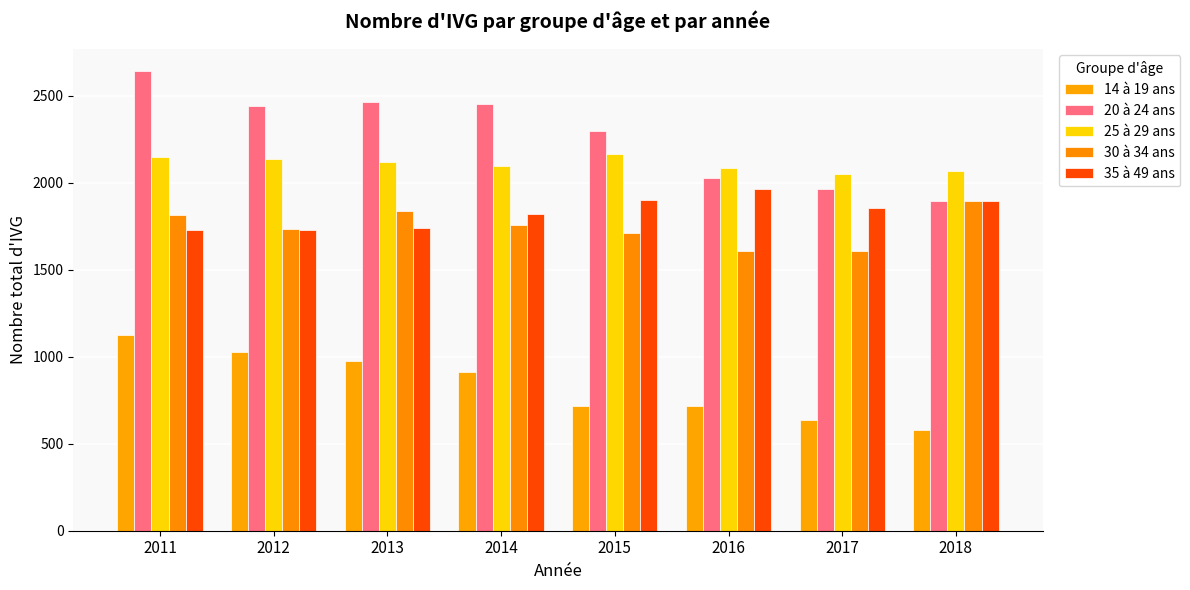

What value does the 20 à 24 ans series have at 2013?

2464